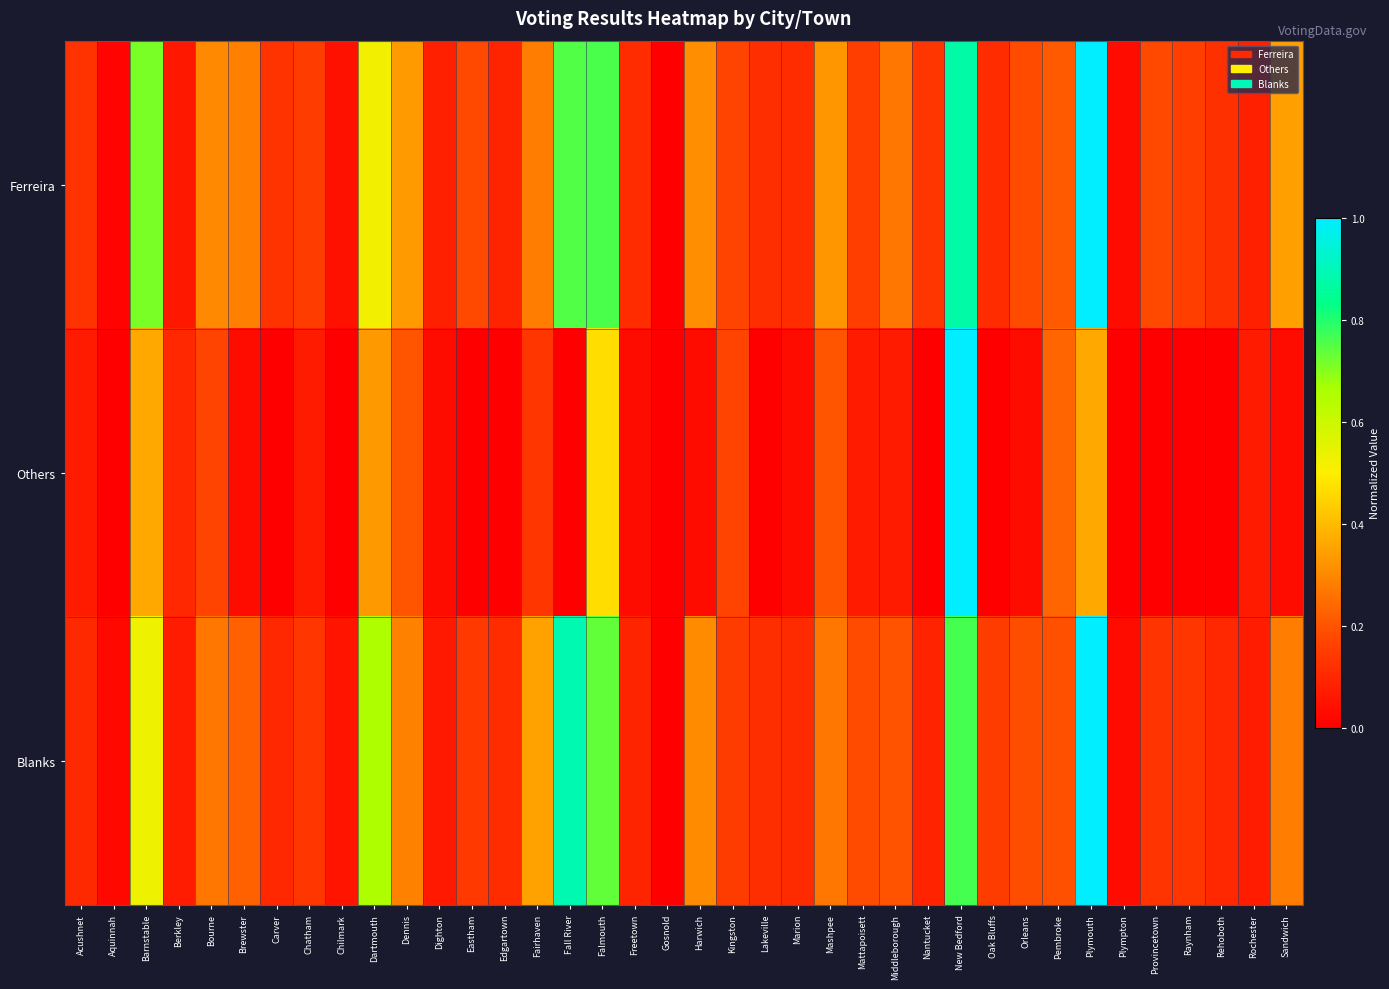

Which has a higher value, Sandwich or Lakeville?

Sandwich